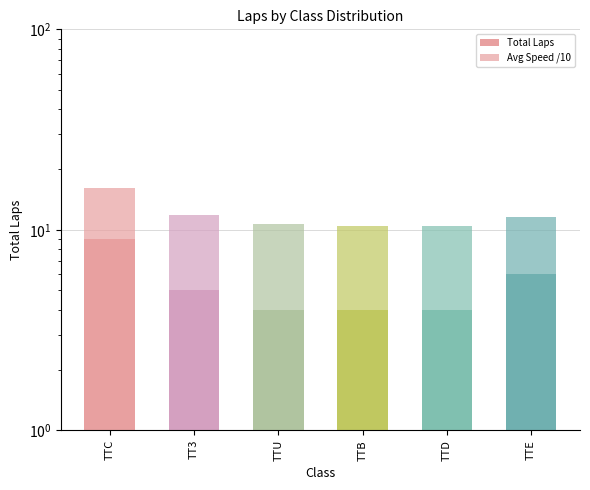

What are all the series names shown in the legend?

Total Laps, Avg Speed /10